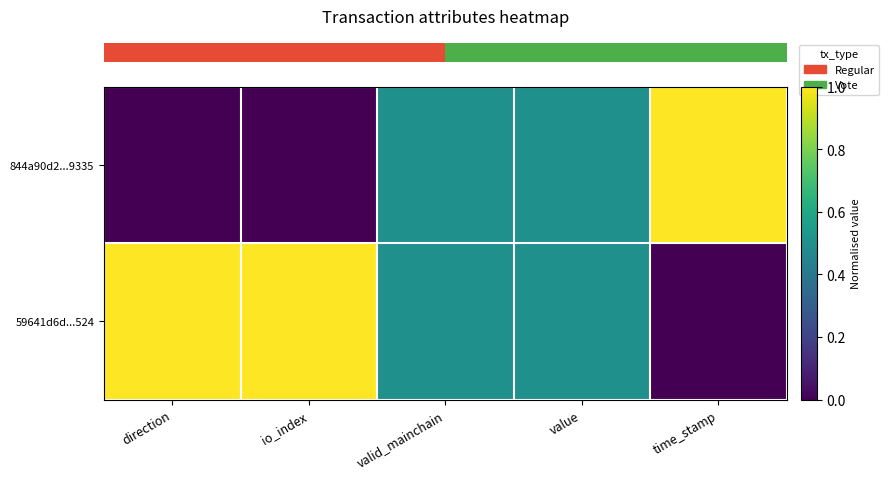

At how many categories does at least one series exceed 0?

5